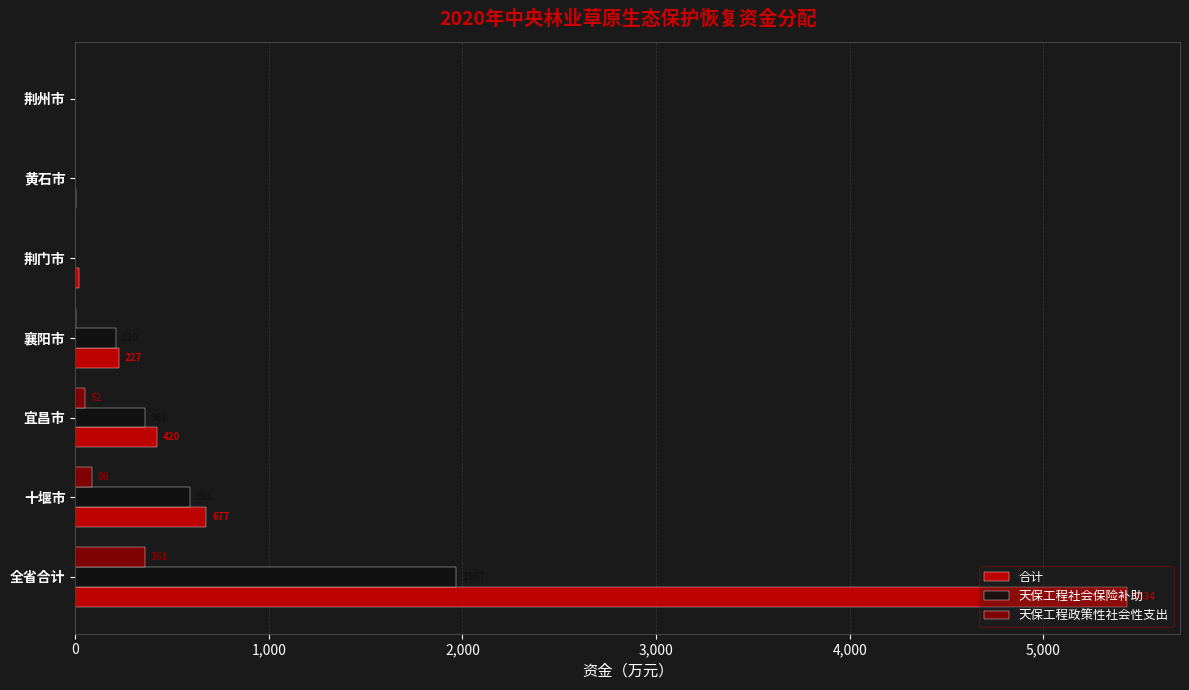

Is it true that 合计 equals 1166 at 十堰市?

False